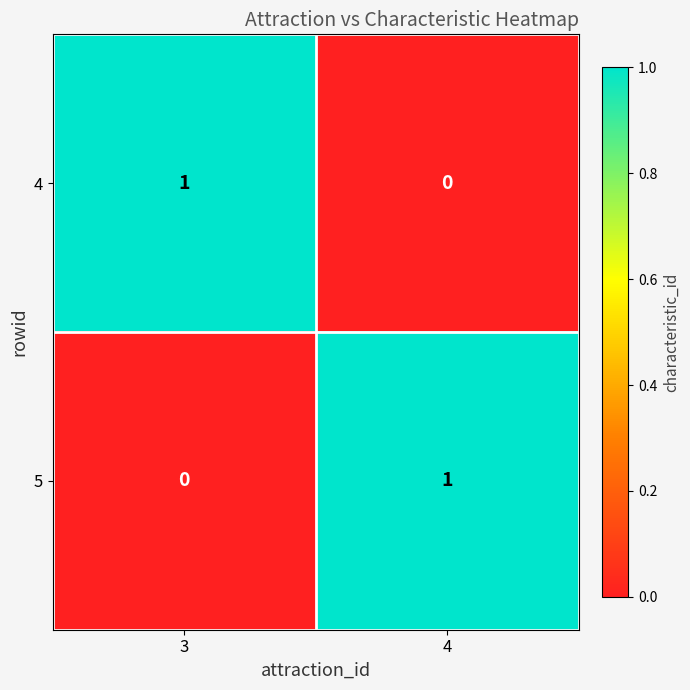

At how many categories does at least one series exceed 0?

2